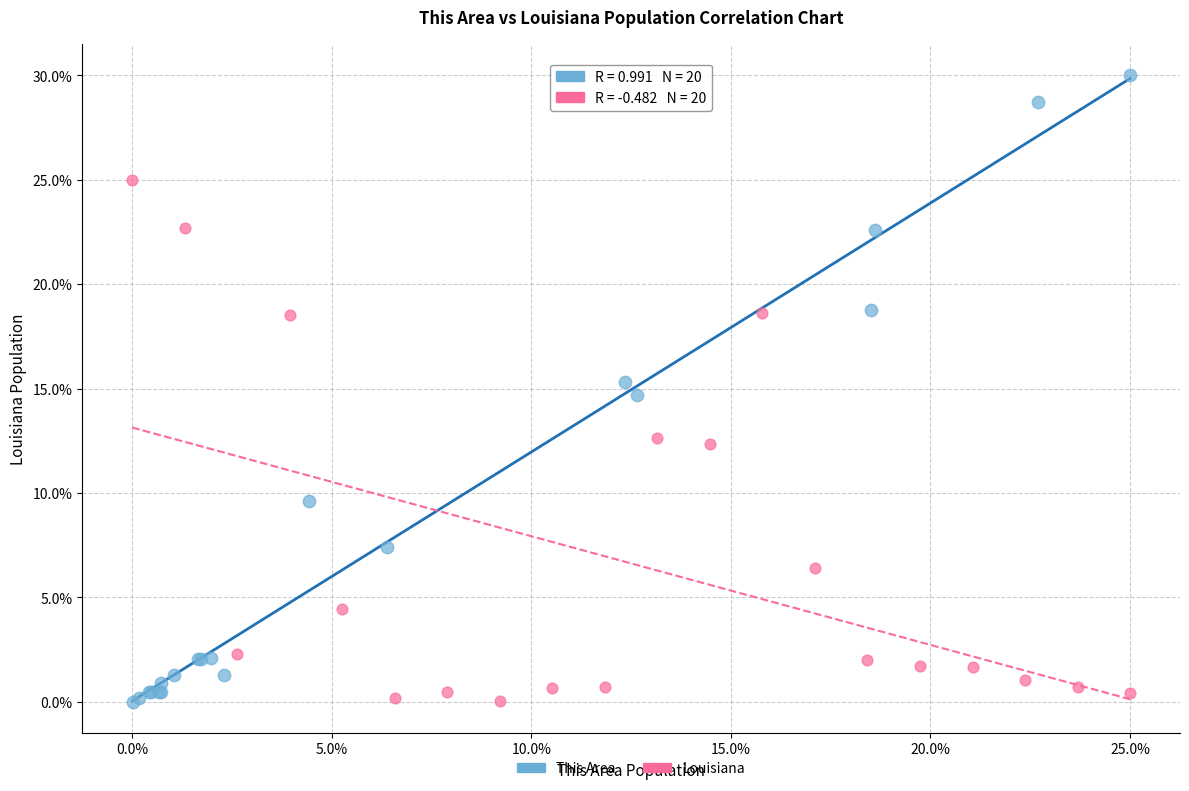

Which series contains the highest Y value?

This Area